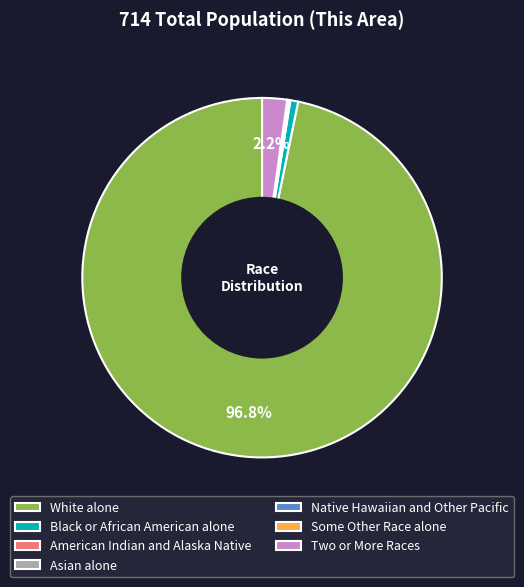

How much of the chart is everything except Two or More Races?

97.8%